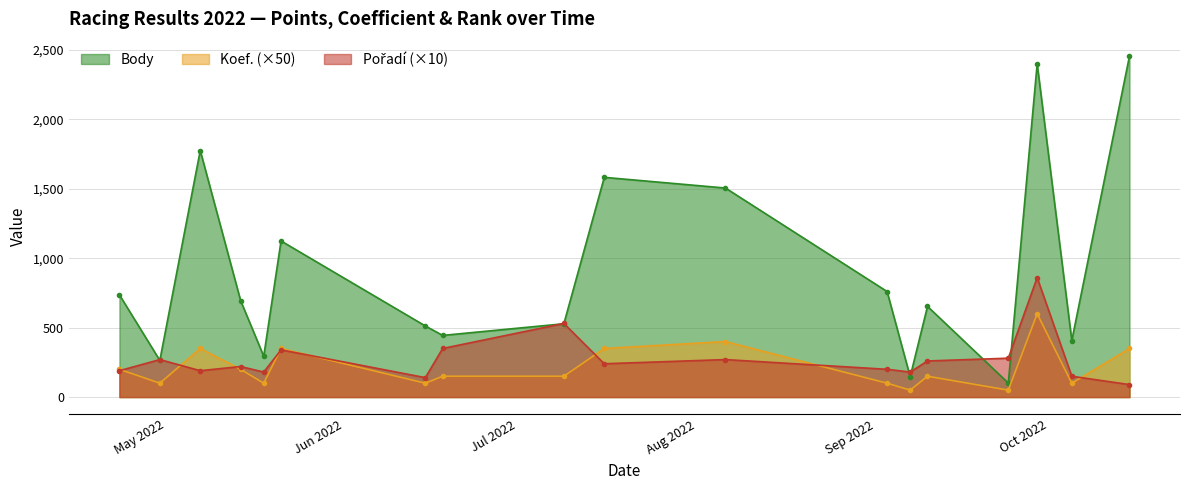

The Pořadí series shows 260 at 2022-09-10. True or false?

True